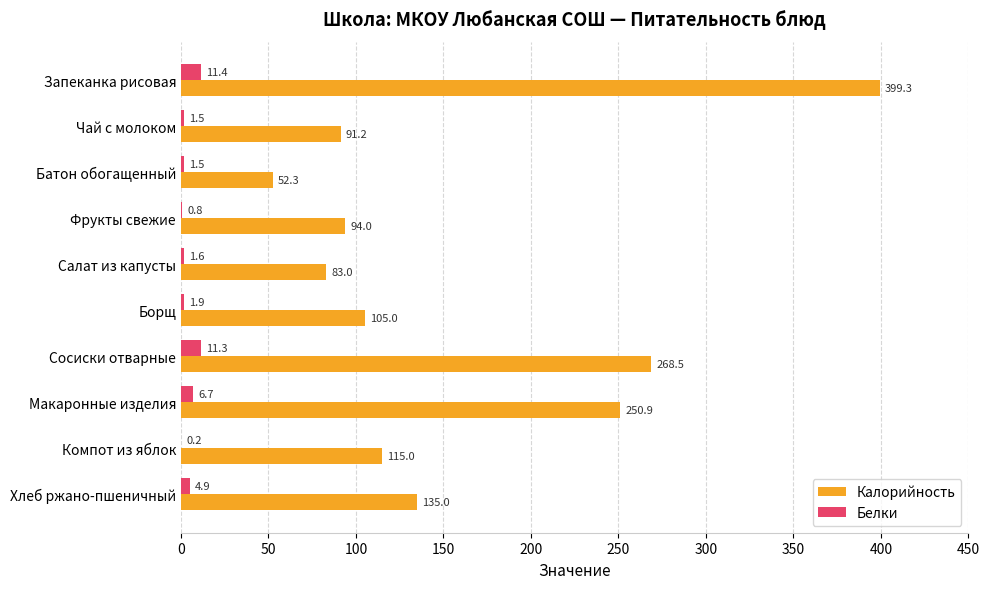

What value does the Калорийность series have at Запеканка рисовая?

399.3